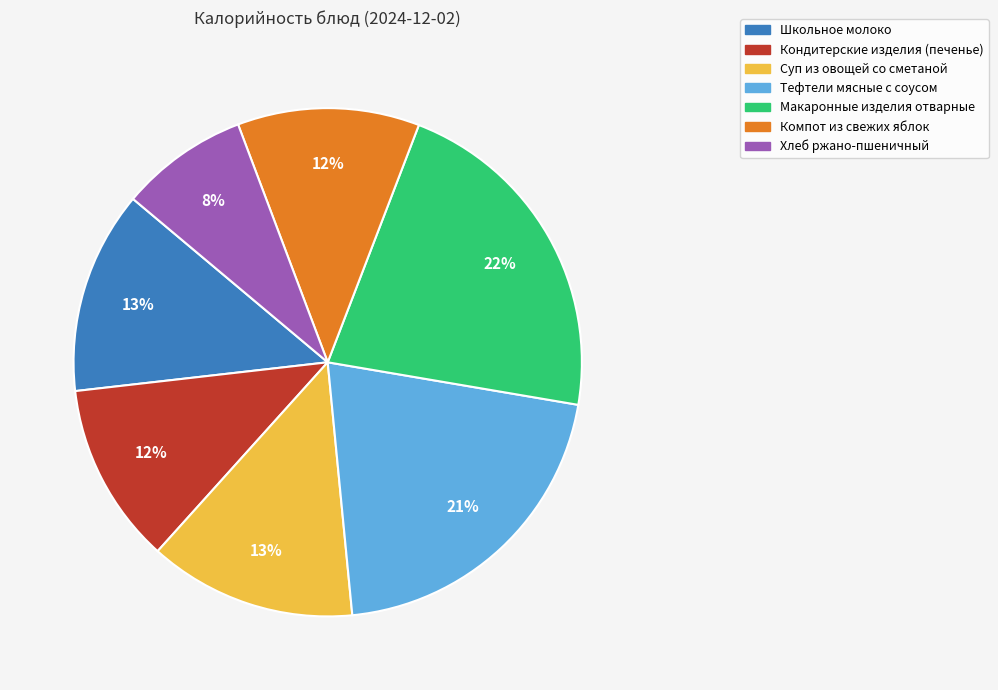

What is the ratio of the value at Суп из овощей со сметаной to the value at Хлеб ржано-пшеничный?

1.6